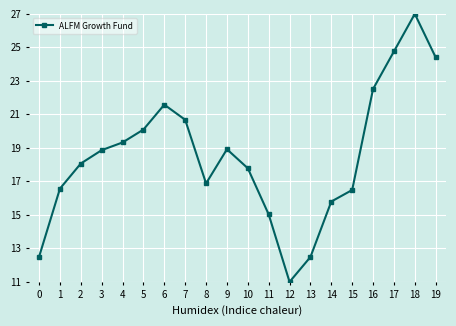

True or false: there are more than 1 points higher than both neighbors.

True